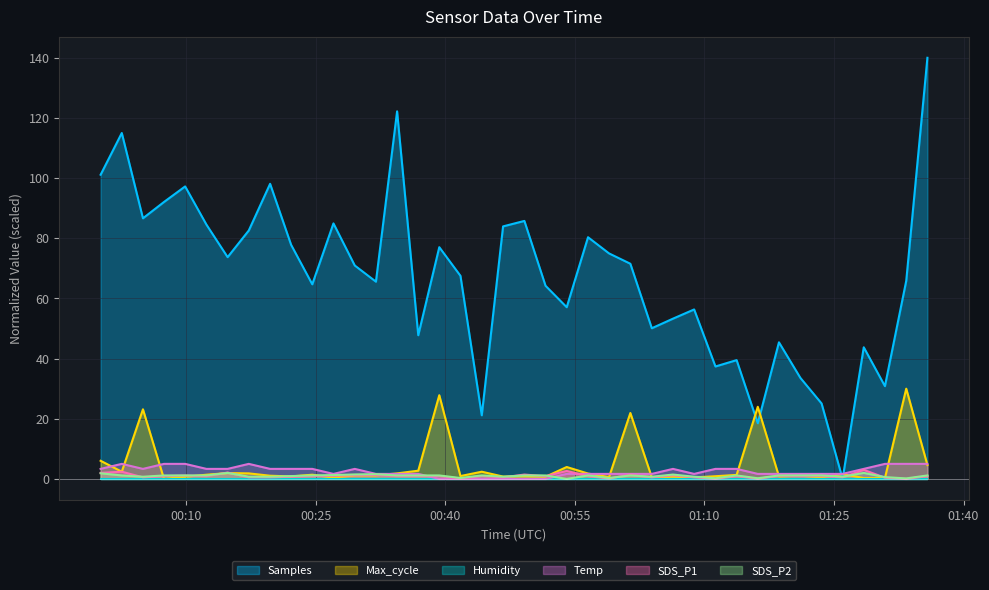

How many interior local peaks does the SDS_P1 series have?

12